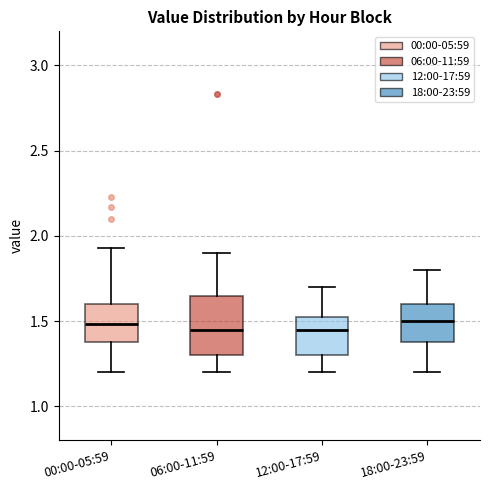

Reading left to right, transcribe this box plot: for each box, give where its median line is, the range the box spans, and where its two whiskers end, as read against the y-axis. The values are not printed on the chart, so give them approximately, as read against the axis.

00:00-05:59: median 1.50, box 1.40 to 1.60, whiskers 1.20 to 1.95
06:00-11:59: median 1.45, box 1.30 to 1.65, whiskers 1.20 to 1.90
12:00-17:59: median 1.45, box 1.30 to 1.55, whiskers 1.20 to 1.70
18:00-23:59: median 1.50, box 1.40 to 1.60, whiskers 1.20 to 1.80